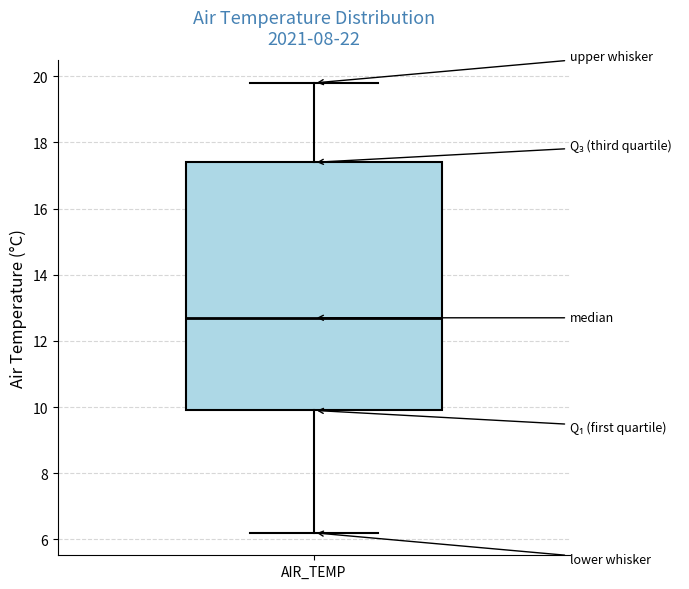

Where does the lower whisker of the box for AIR_TEMP end on the y-axis? The values are not printed on the chart, so give them approximately, as read against the axis.

6.2